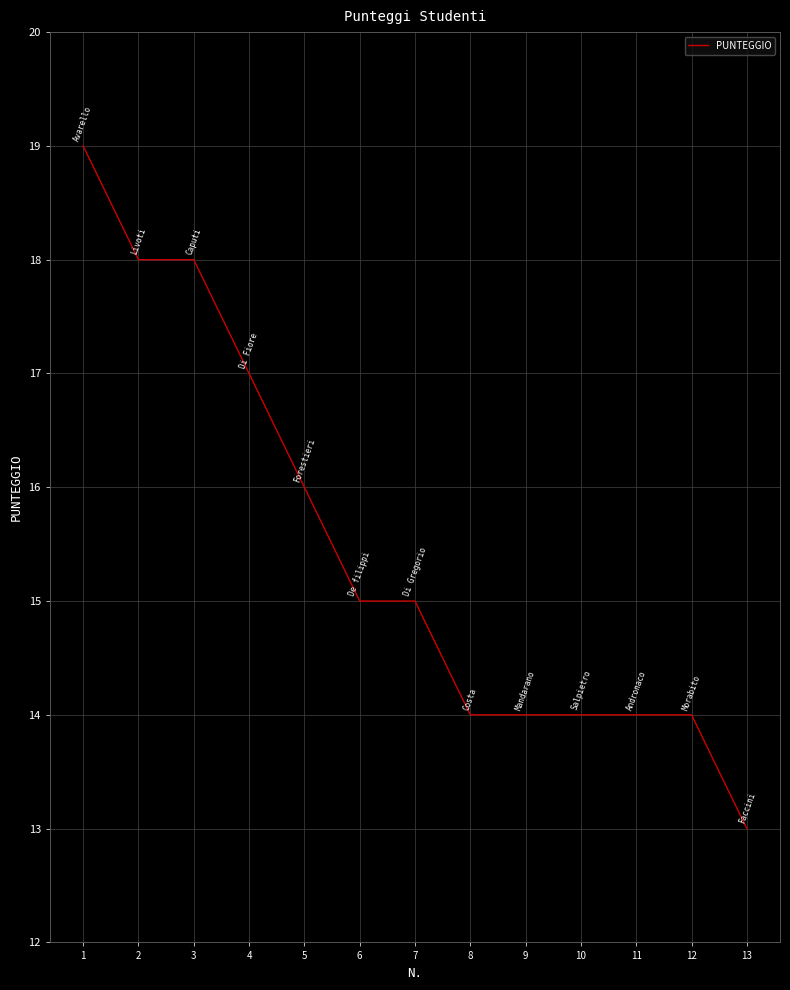

At which label does the data first exceed 15?

1